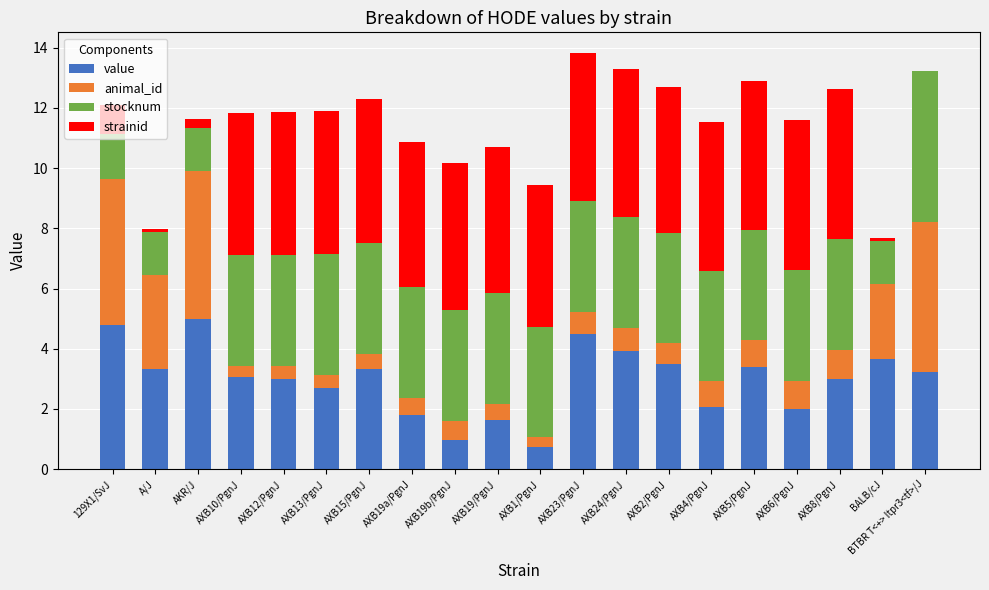

What is the sum of all value values?

59.6